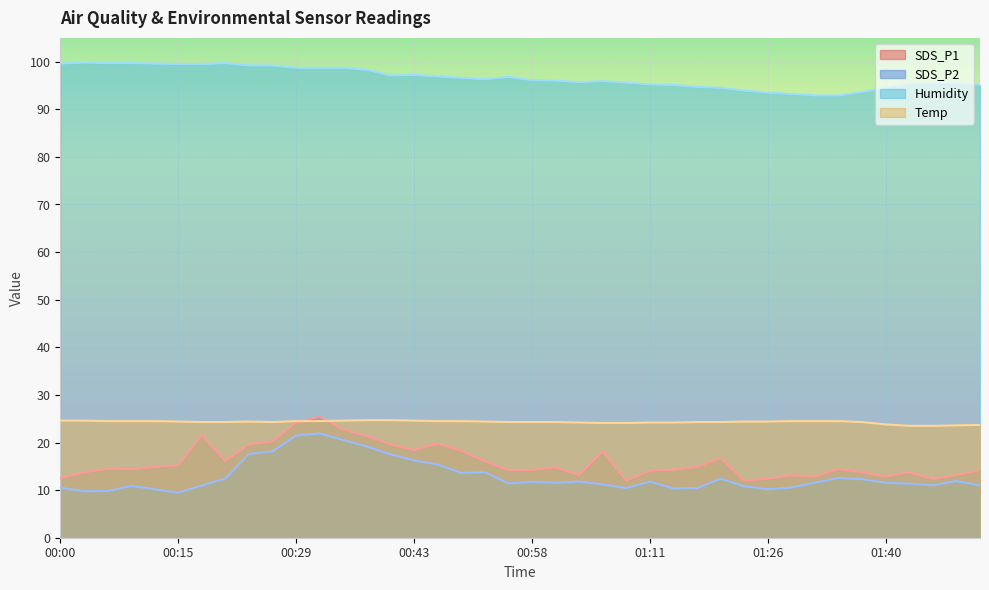

Which series changed the most between 01:26 and 01:49?

Humidity